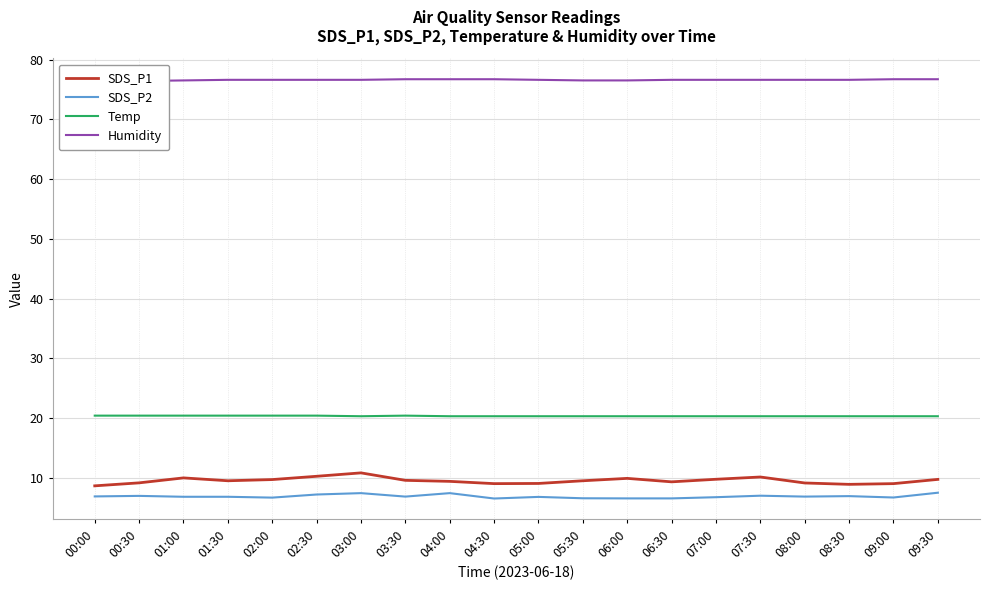

Which label corresponds to the smallest value in the chart?

04:30